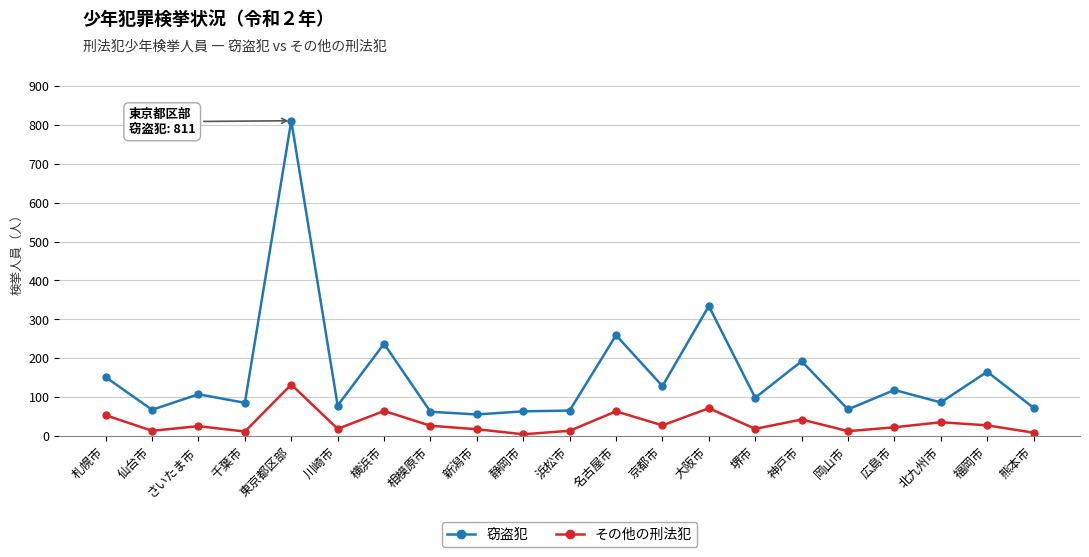

The 窃盗犯 series shows 85 at 千葉市. True or false?

True